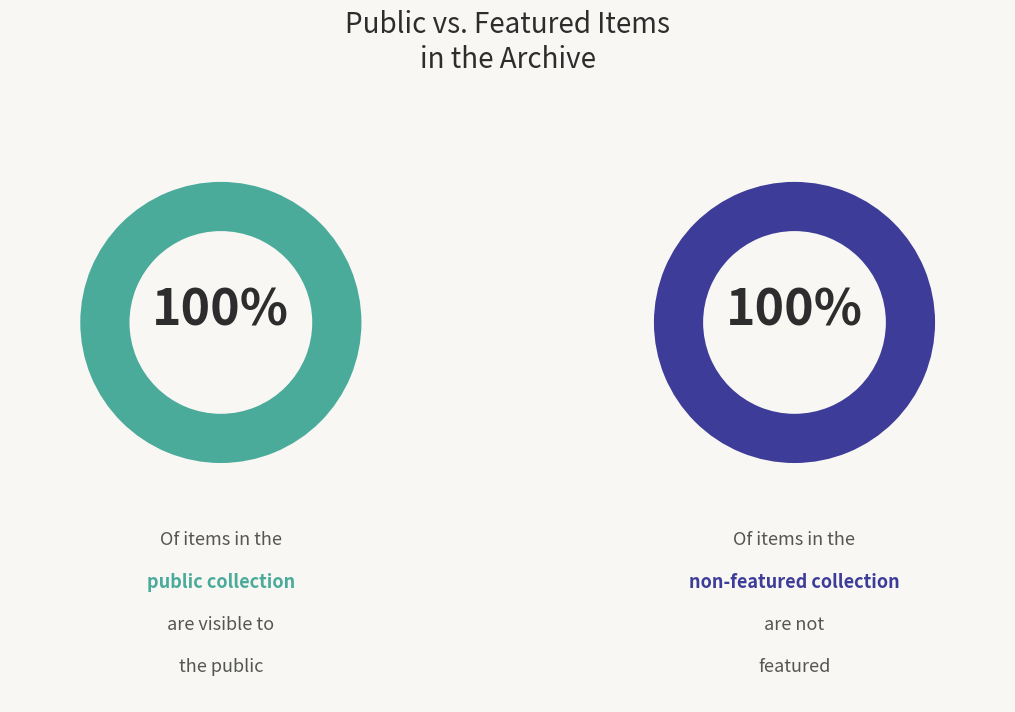

The 5791 slice represents 23% of the pie. True or false?

False